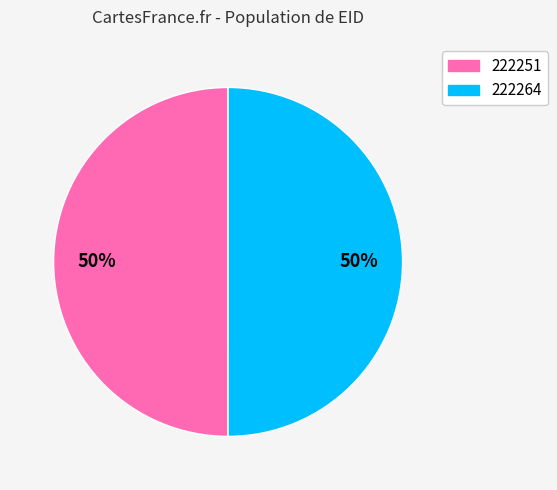

Approximately how many times larger is the value at 222264 compared to 222251?

1.0